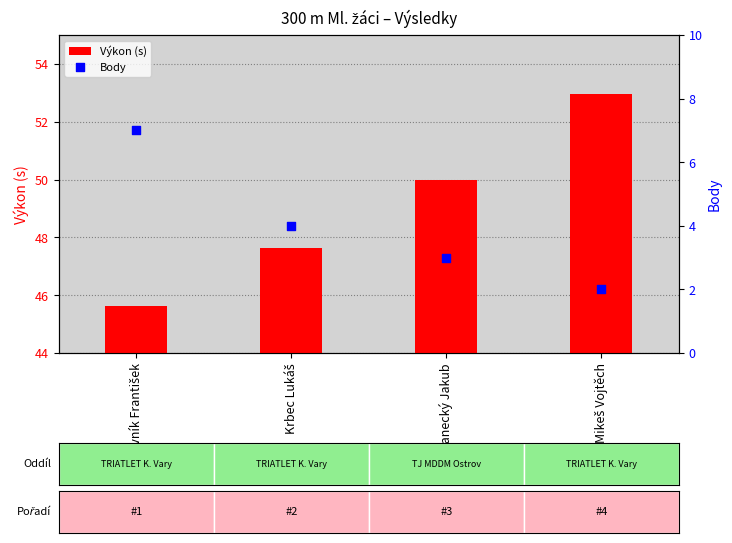

Which series has the largest total across all categories?

Výkon (s)